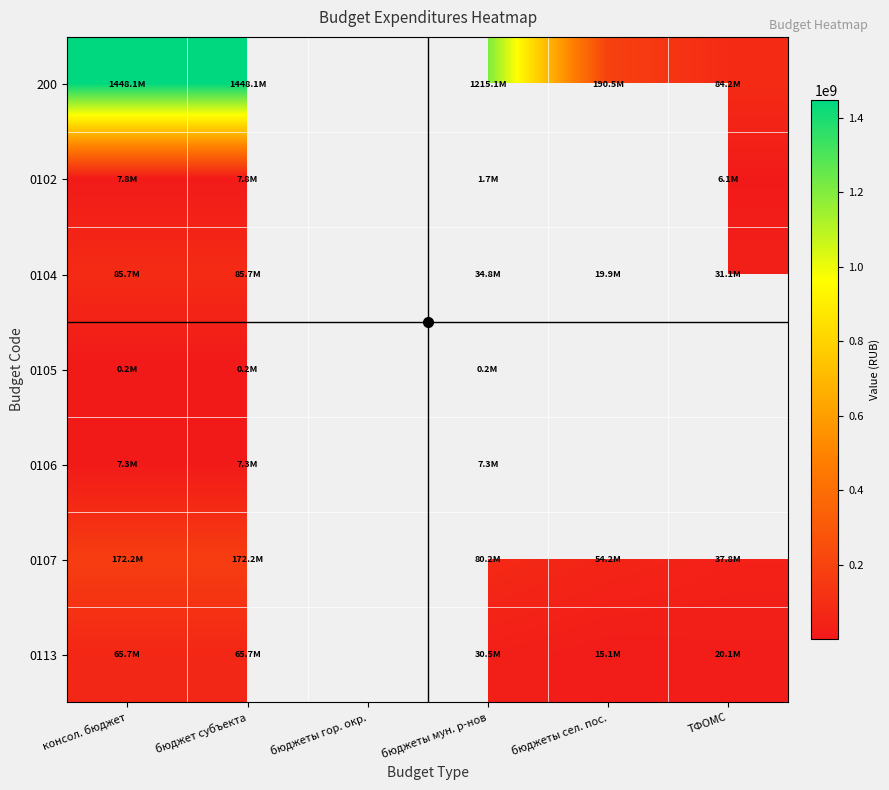

What is the difference between the highest and lowest values at бюджеты мун. р-нов?

1214959792.3